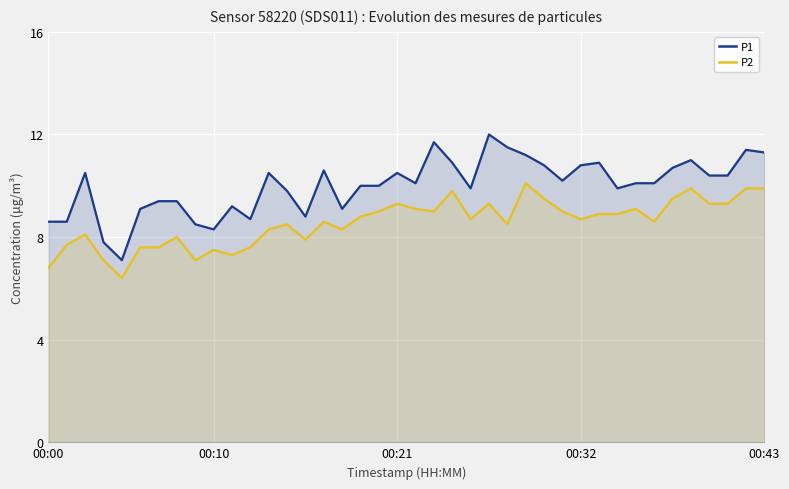

Reading left to right, extract all data points from this chart.

P1: 8.6	8.6	10.5	7.8	7.1	9.1	9.4	9.4	8.5	8.3	9.2	8.7	10.5	9.8	8.8	10.6	9.1	10.0	10.0	10.5	10.1	11.7	10.9	9.9	12.0	11.5	11.2	10.8	10.2	10.8	10.9	9.9	10.1	10.1	10.7	11.0	10.4	10.4	11.4	11.3
P2: 6.8	7.7	8.1	7.1	6.4	7.6	7.6	8.0	7.1	7.5	7.3	7.6	8.3	8.5	7.9	8.6	8.3	8.8	9.0	9.3	9.1	9.0	9.8	8.7	9.3	8.5	10.1	9.5	9.0	8.7	8.9	8.9	9.1	8.6	9.5	9.9	9.3	9.3	9.9	9.9